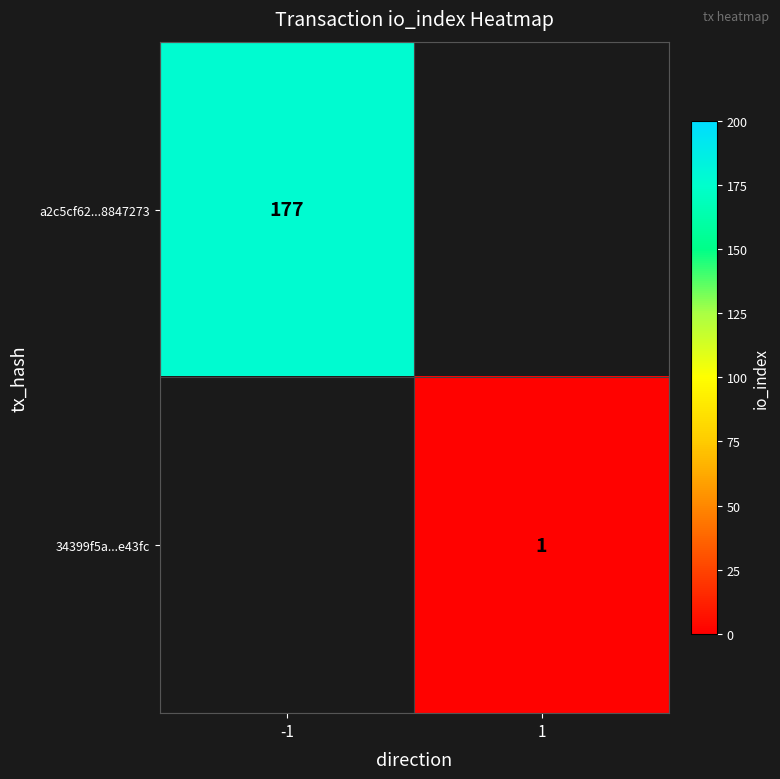

True or false: 34399f5a...e43fc has a value of 1 at 1.

True